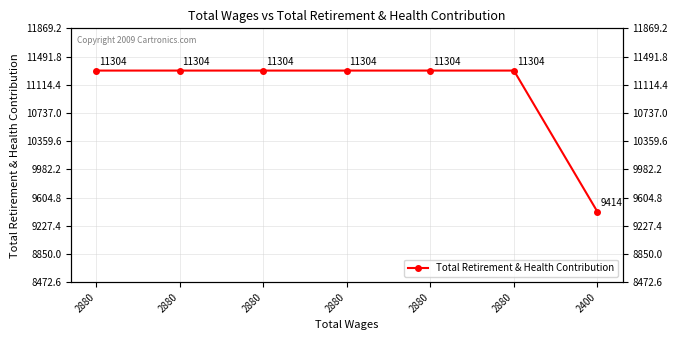

Between 2880 and 2880, which is larger?

2880